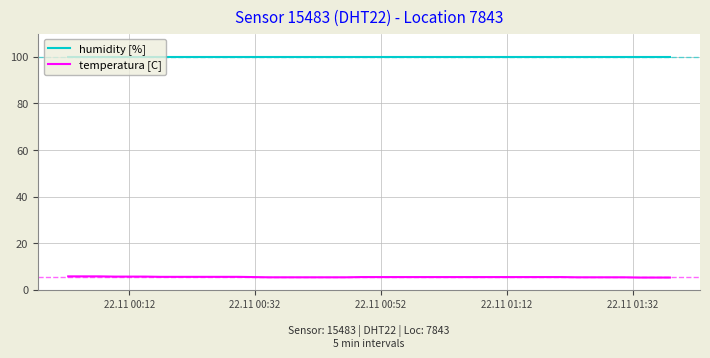

What is the average value of the humidity [%] series?

99.9